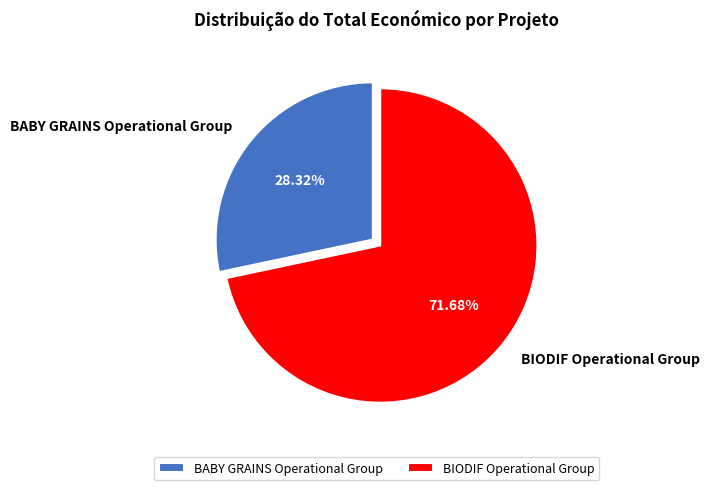

What percentage is NOT represented by BIODIF Operational Group?

28.3%